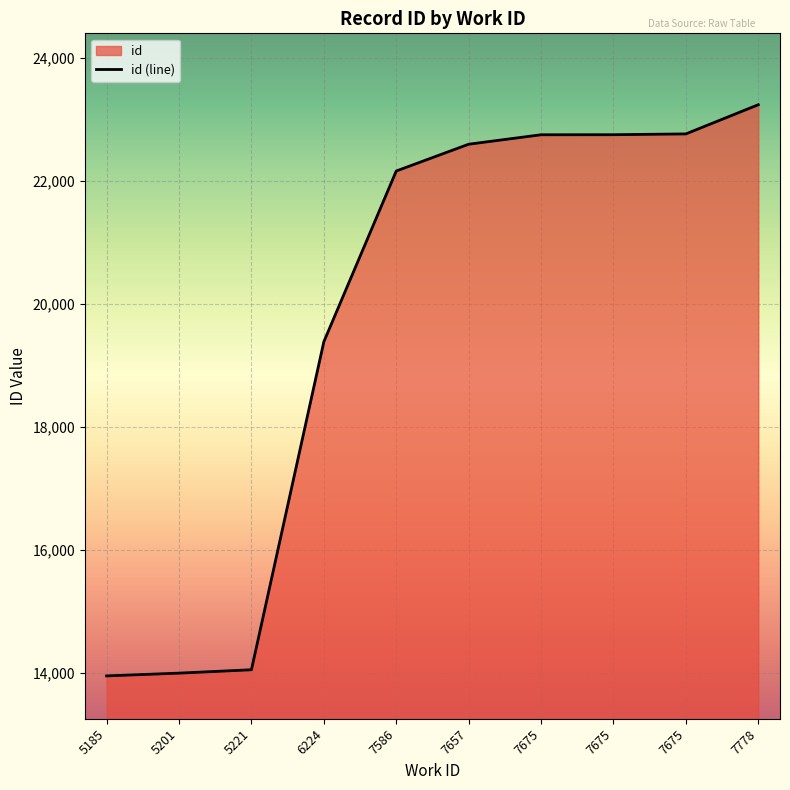

True or false: there are more than 2 points higher than both neighbors.

False